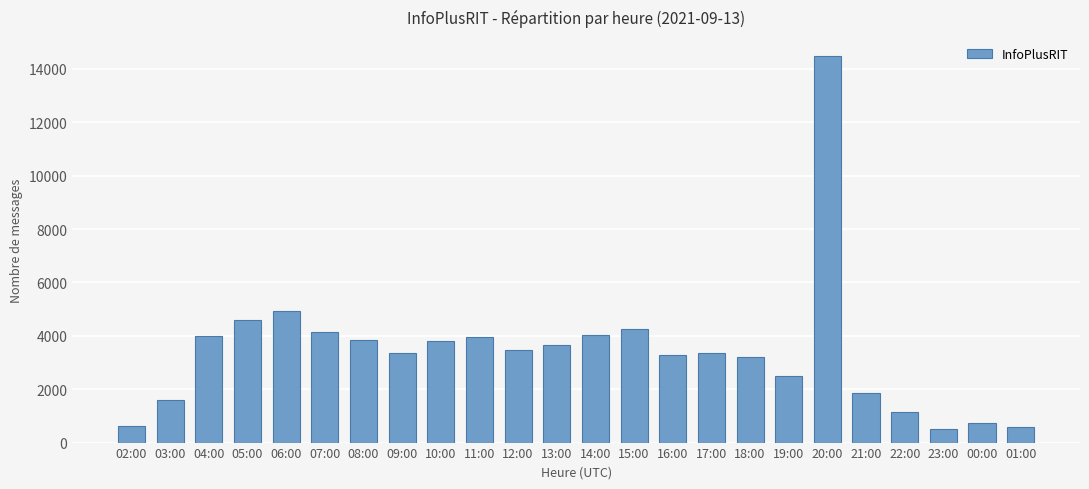

What is the change in value from 05:00 to 11:00?

-620